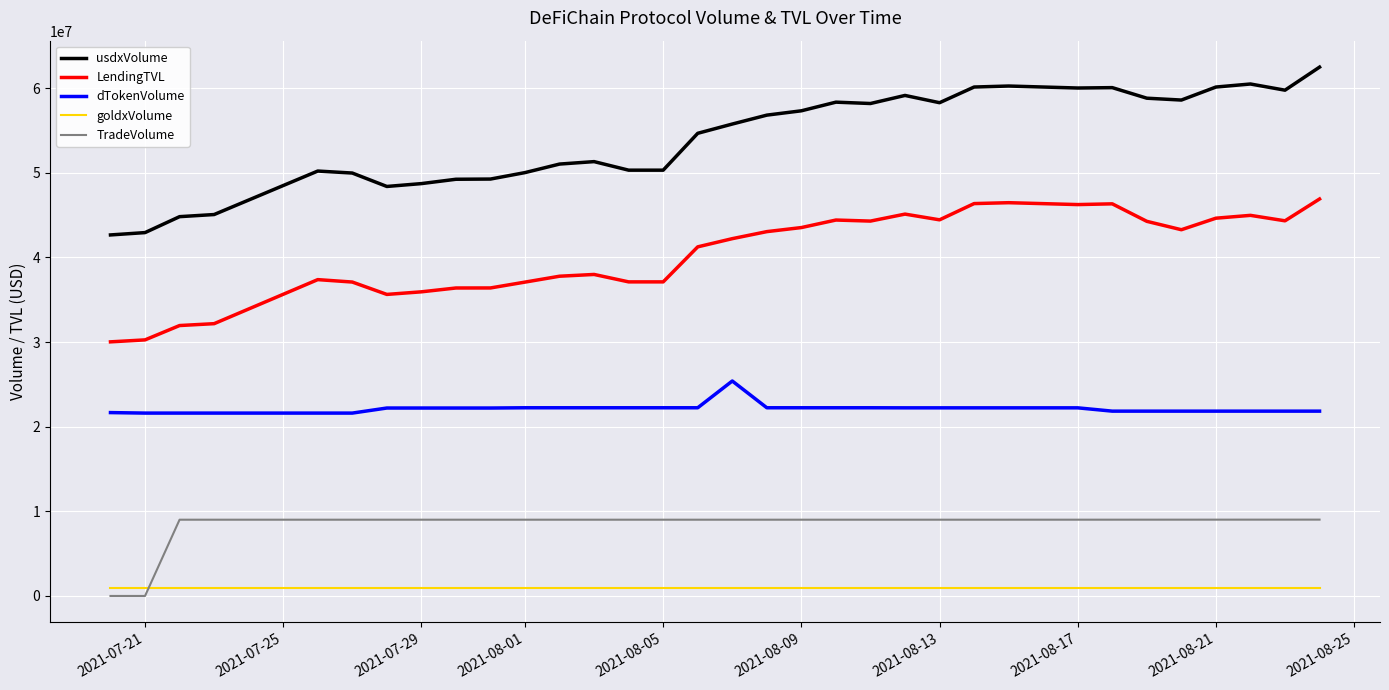

True or false: goldxVolume and usdxVolume cross at least once.

False